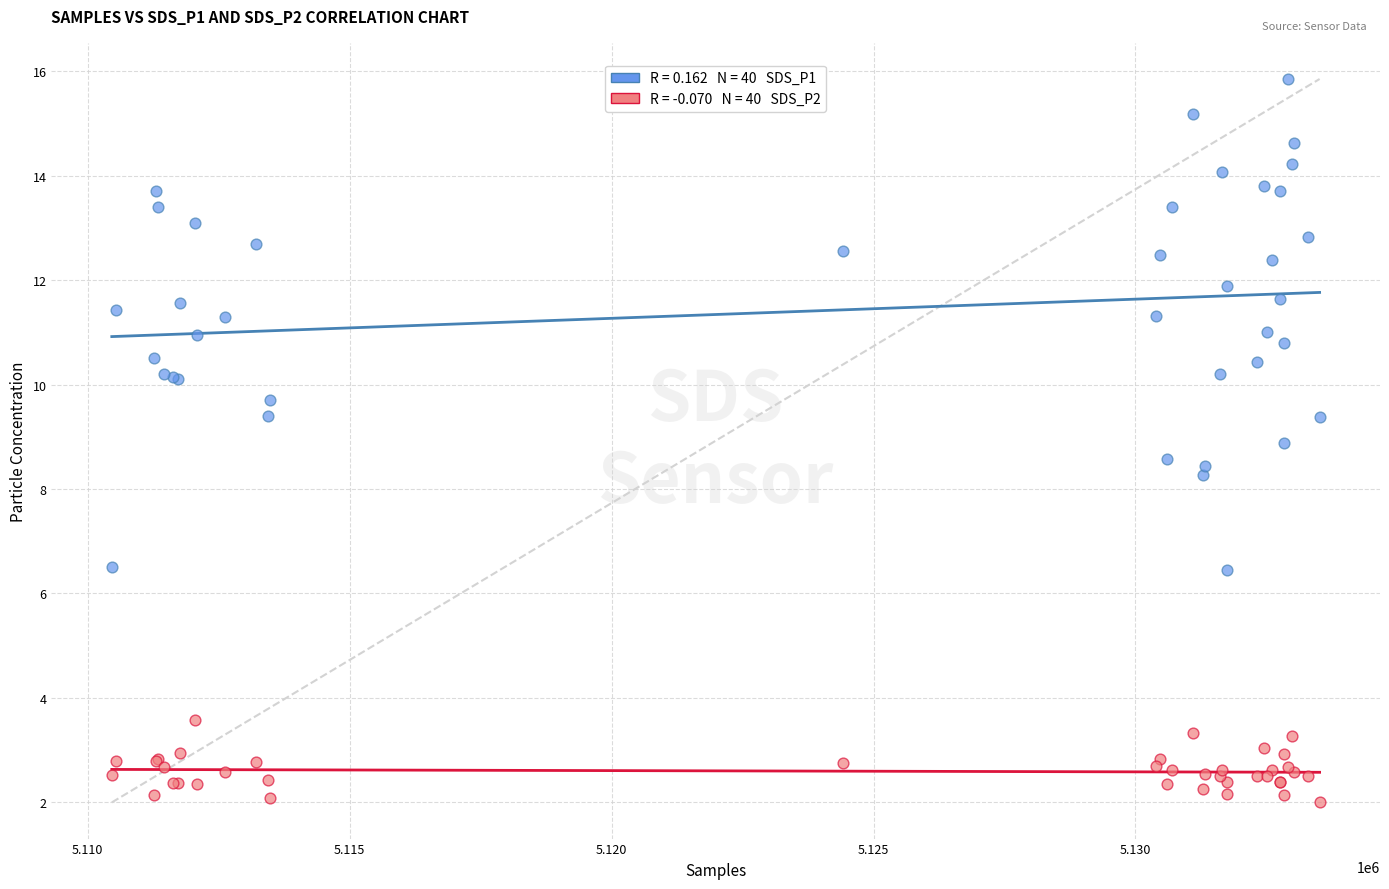

Across all series, what Y value is closest to 8?

8.3